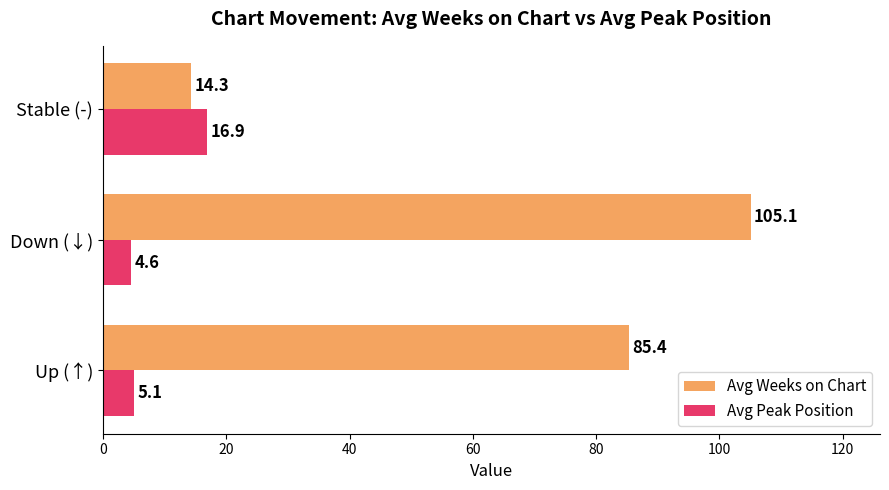

What are all the series names shown in the legend?

Avg Weeks on Chart, Avg Peak Position